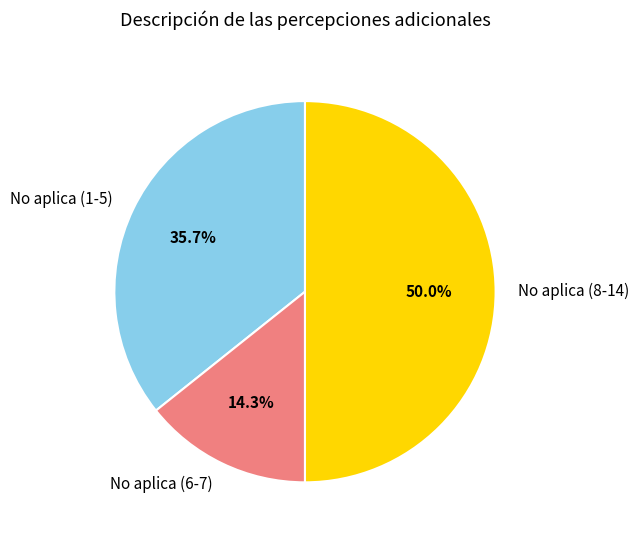

Does No aplica (6-7) represent more than half of the total?

No